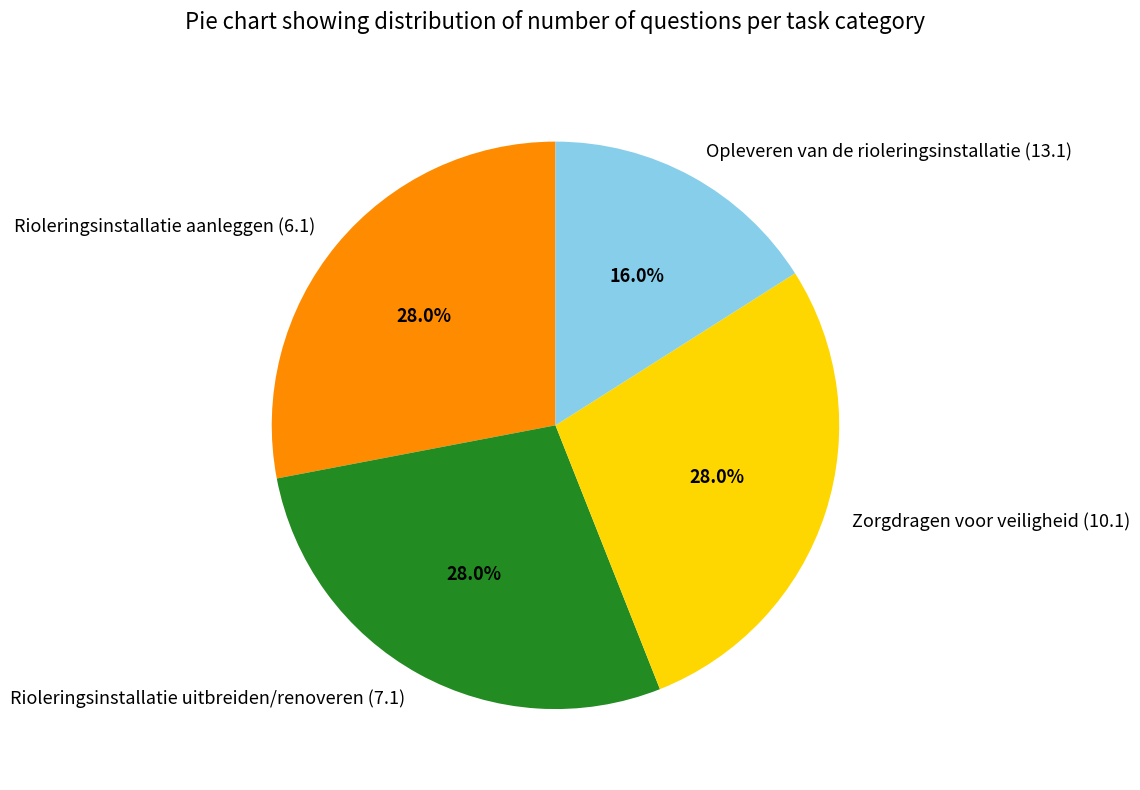

The Opleveren van de rioleringsinstallatie (13.1) slice represents 30% of the pie. True or false?

False